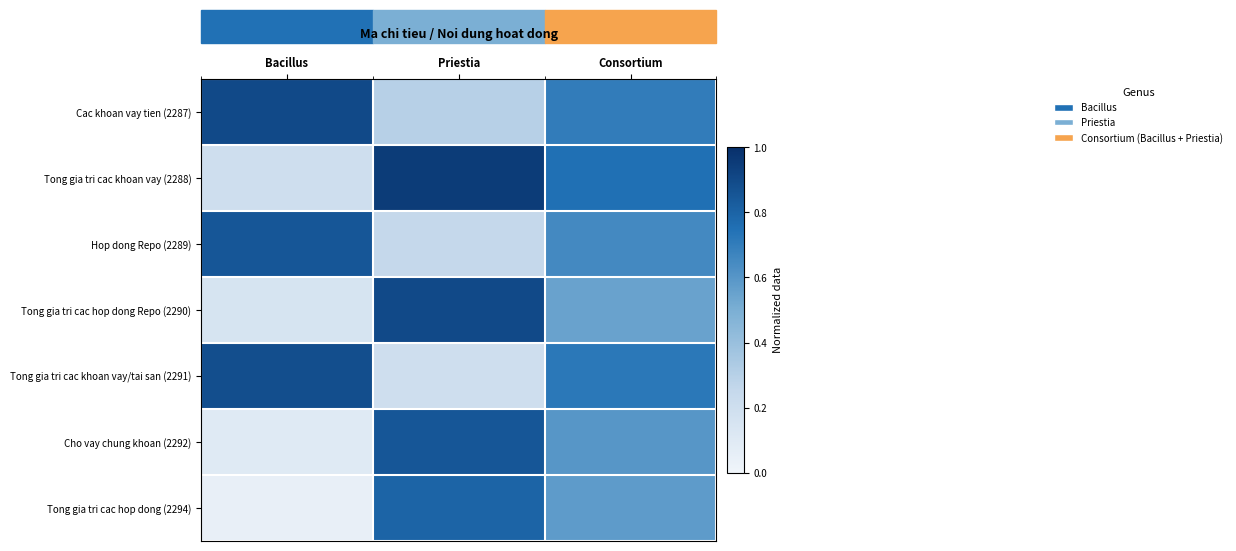

At which category is the sum across all series the highest?

Consortium